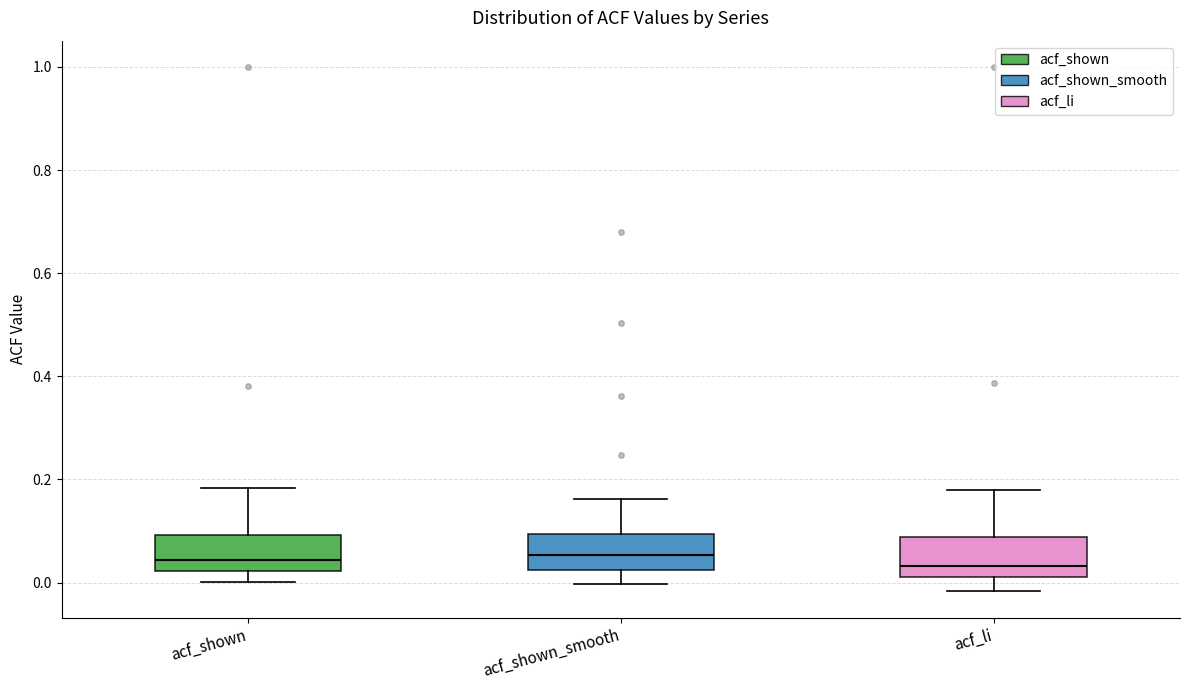

Where does the lower whisker of the box for acf_li end on the y-axis? The values are not printed on the chart, so give them approximately, as read against the axis.

-0.02